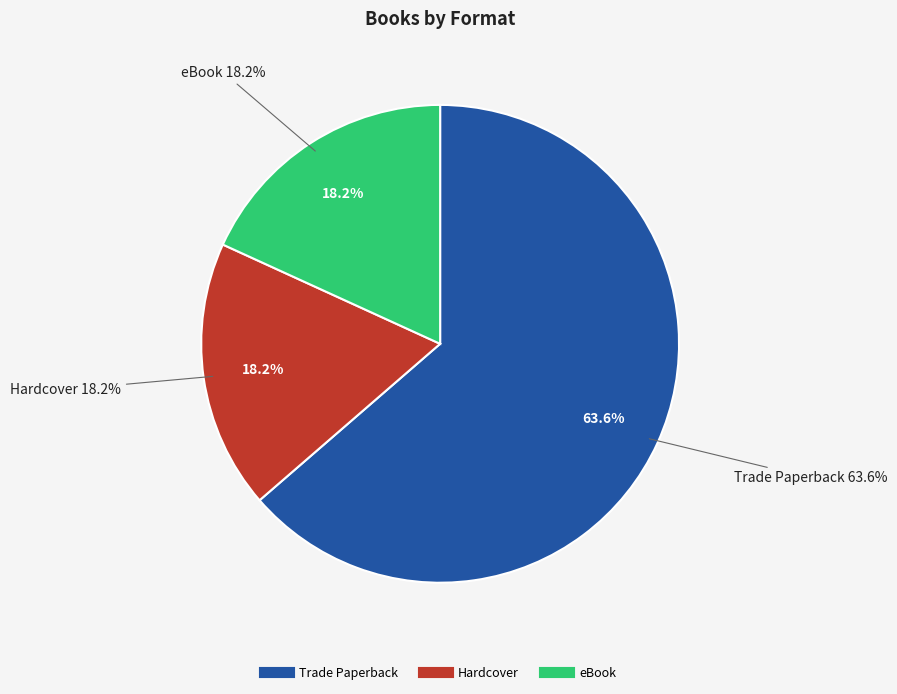

To the nearest percent, what portion does eBook represent?

18%